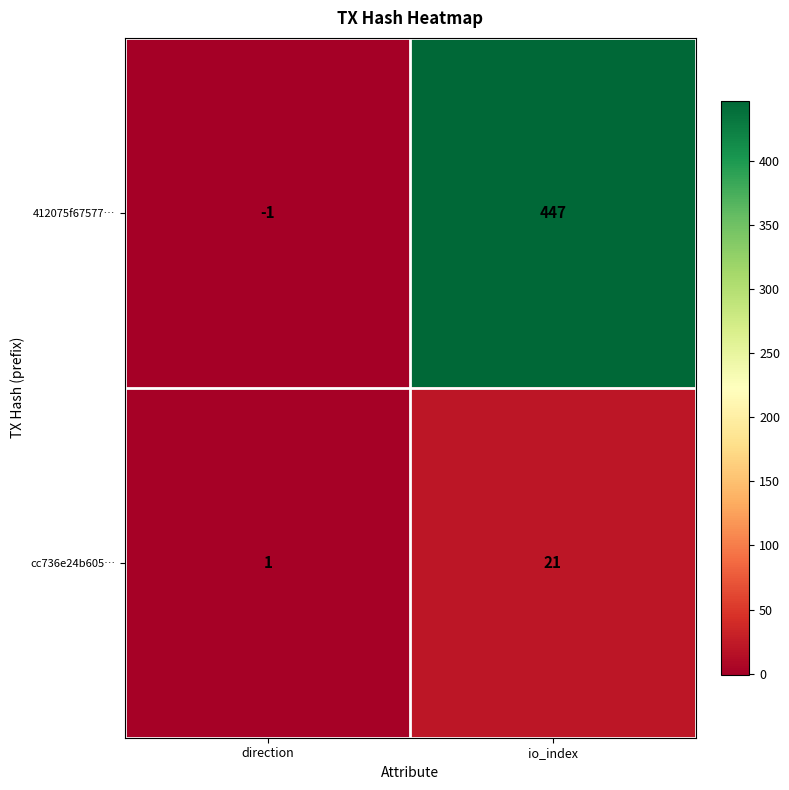

Rank the series at io_index from highest to lowest value.

412075f67577…, cc736e24b605…